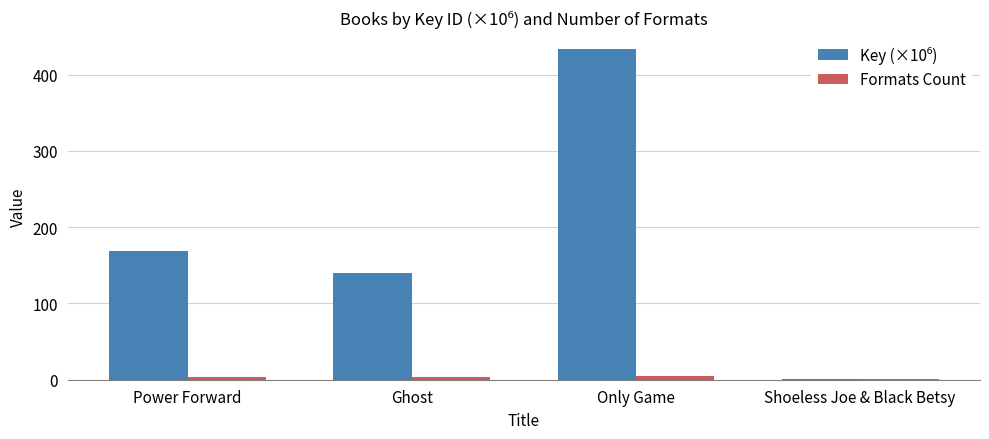

Is it true that Formats Count equals 1.0 at Shoeless Joe & Black Betsy?

True